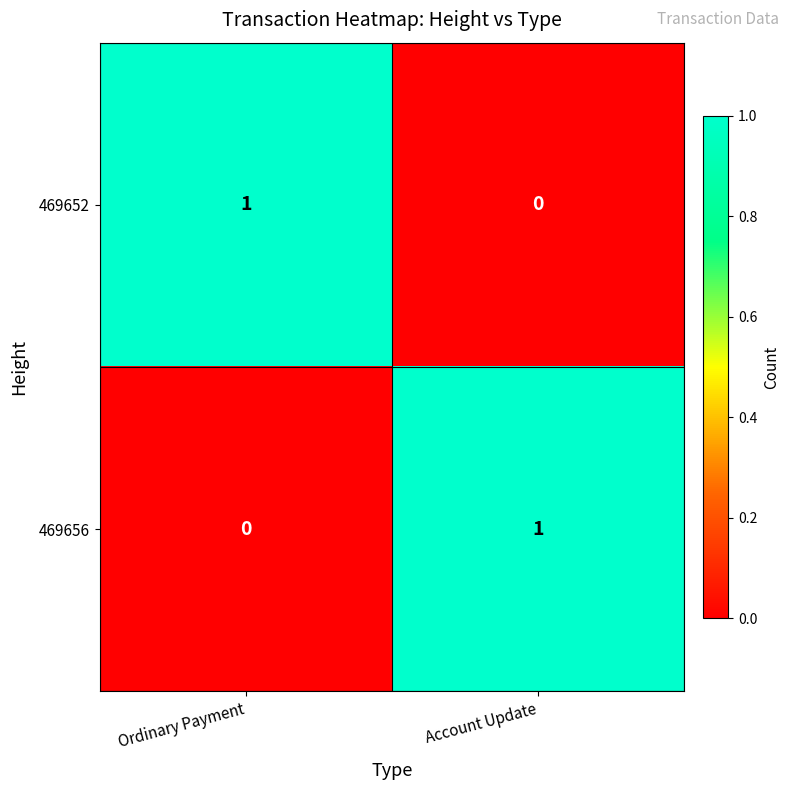

At which label does 469652 reach its minimum?

Account Update